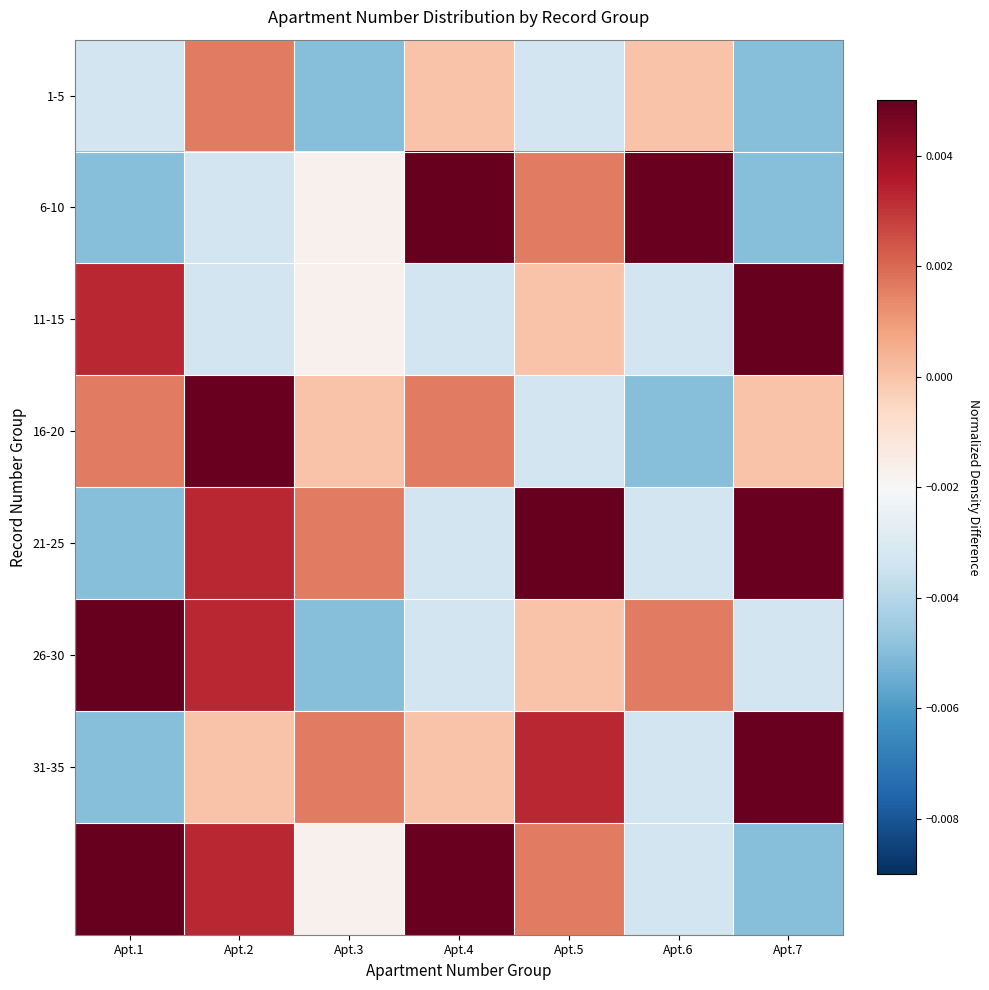

How many series are shown in this chart?

8